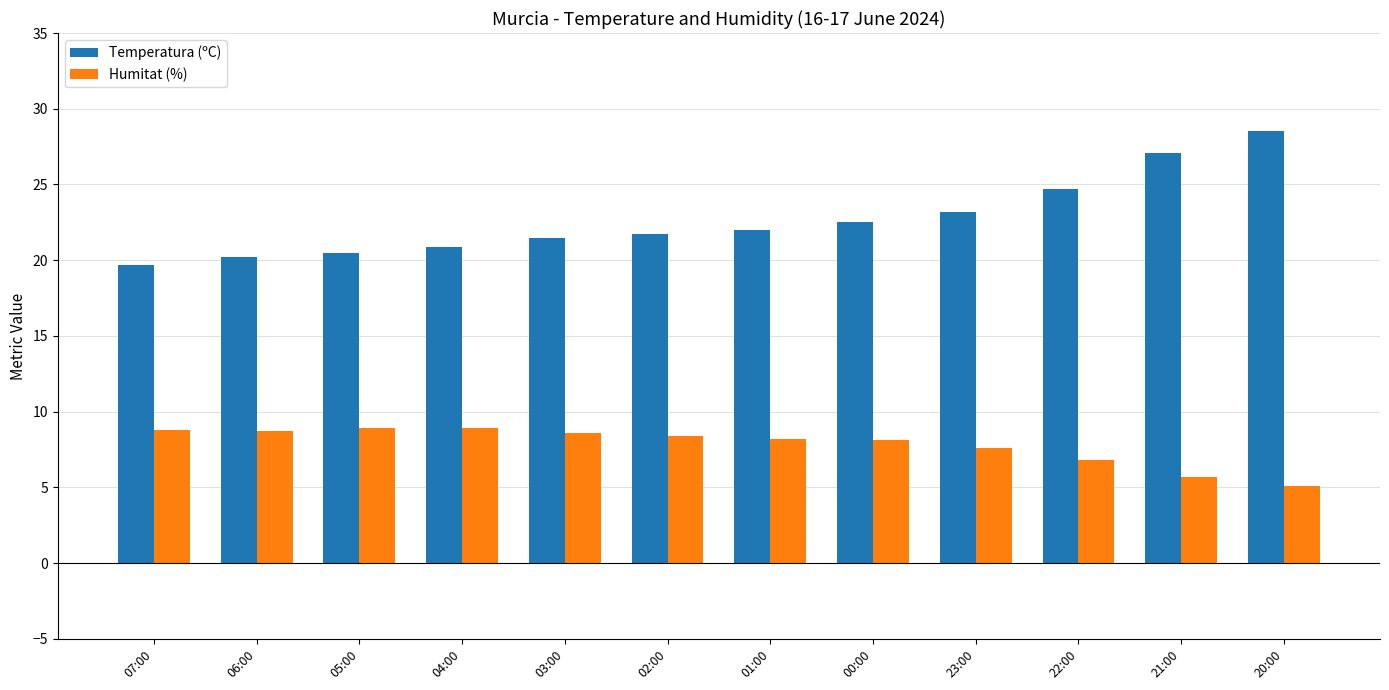

Count the number of data series in this chart.

2